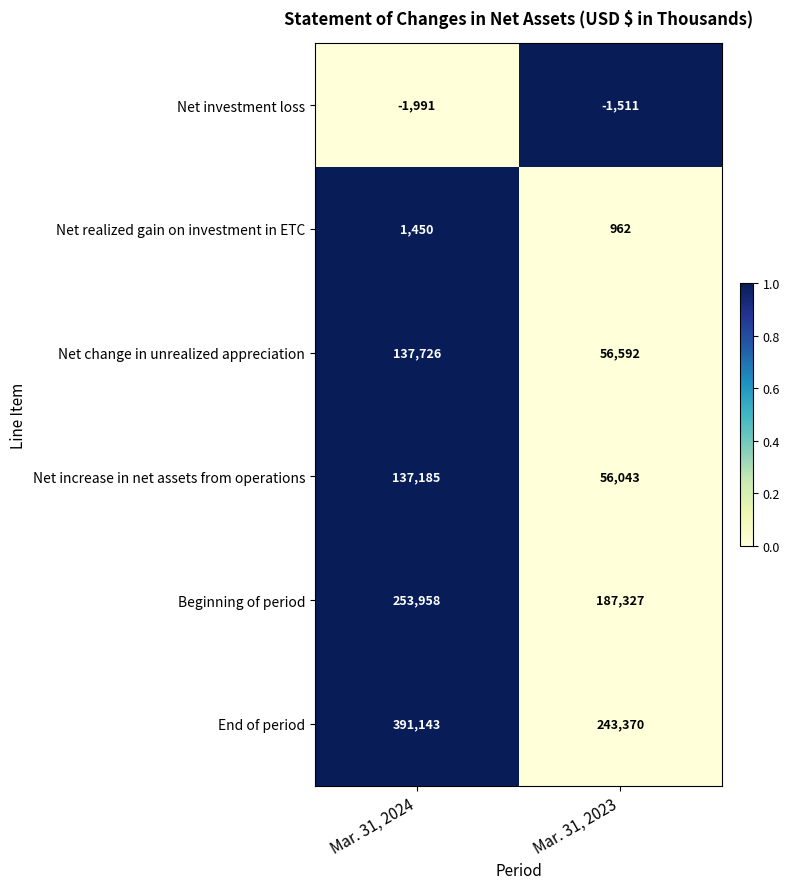

What is the maximum value shown in the chart?

391143